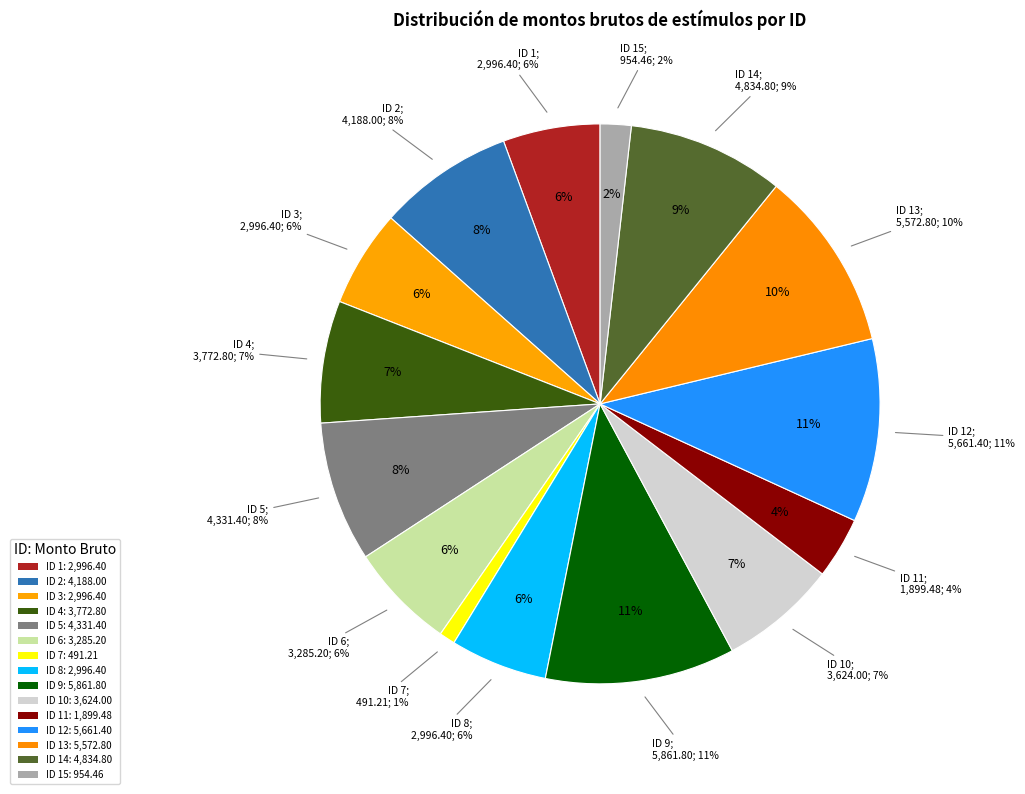

Is there a majority slice in this chart?

No